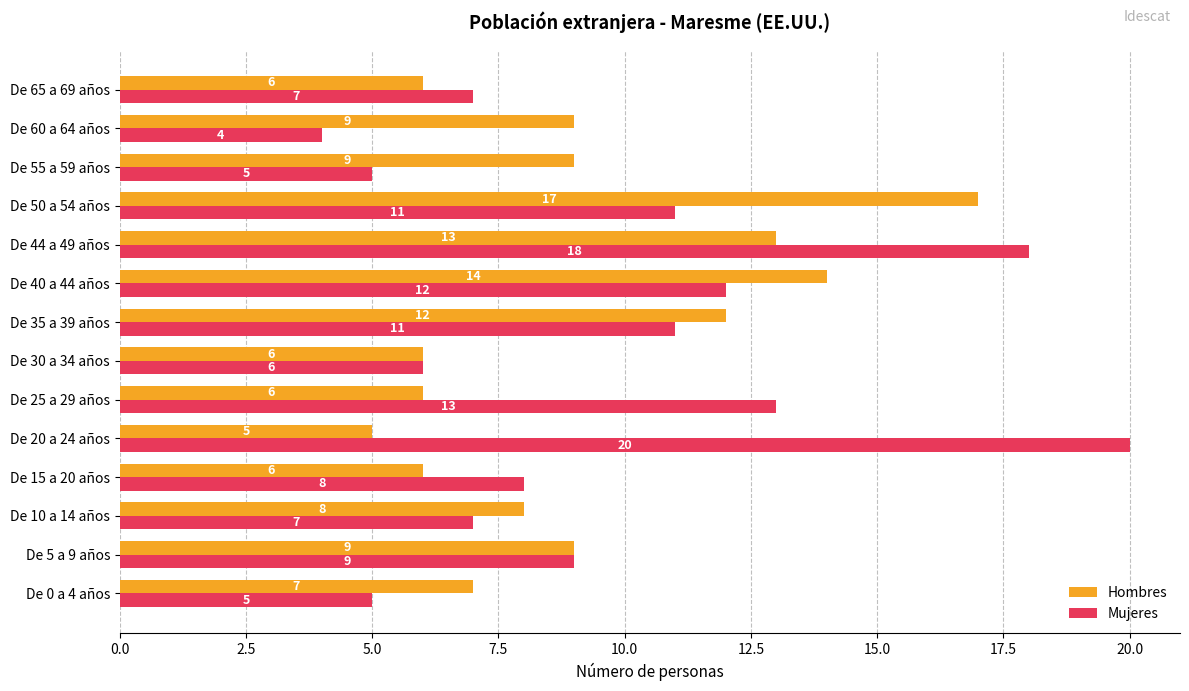

At which label does Hombres reach its peak?

De 50 a 54 años